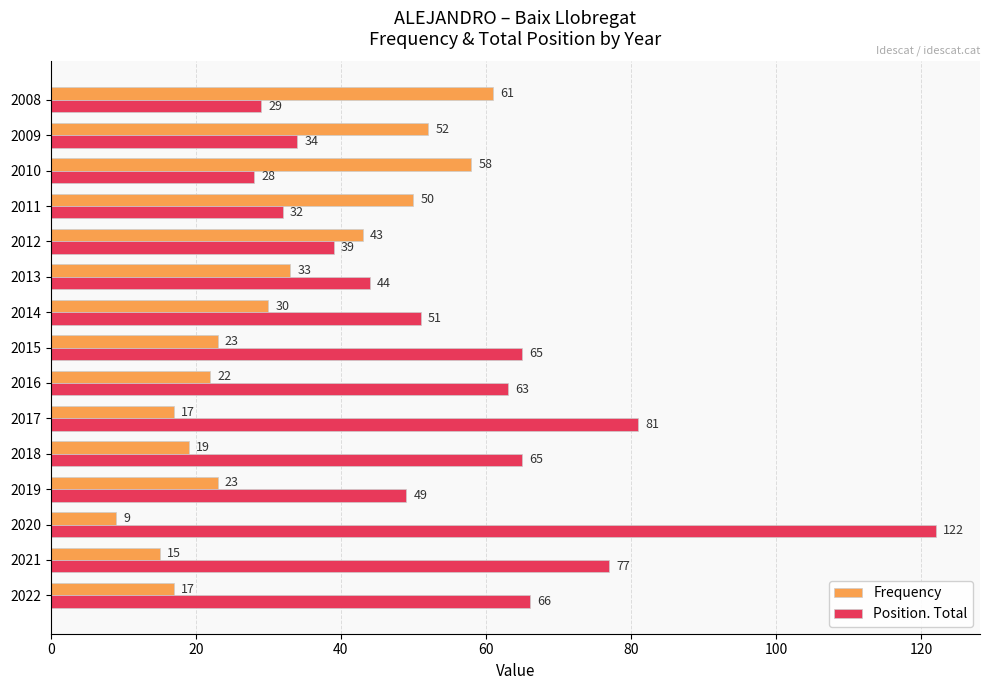

What is the sum of all Position. Total values?

845